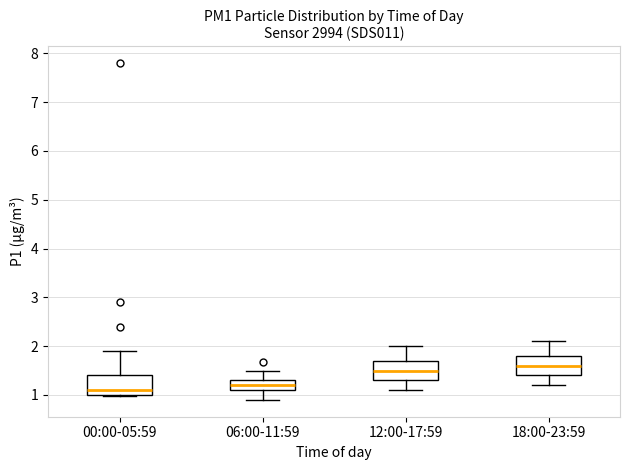

Reading left to right, transcribe this box plot: for each box, give where its median line is, the range the box spans, and where its two whiskers end, as read against the y-axis. The values are not printed on the chart, so give them approximately, as read against the axis.

00:00-05:59: median 1.1, box 1.0 to 1.4, whiskers 1.0 (just below the box's lower edge) to 1.9
06:00-11:59: median 1.2, box 1.1 to 1.3, whiskers 0.9 to 1.5
12:00-17:59: median 1.5, box 1.3 to 1.7, whiskers 1.1 to 2.0
18:00-23:59: median 1.6, box 1.4 to 1.8, whiskers 1.2 to 2.1